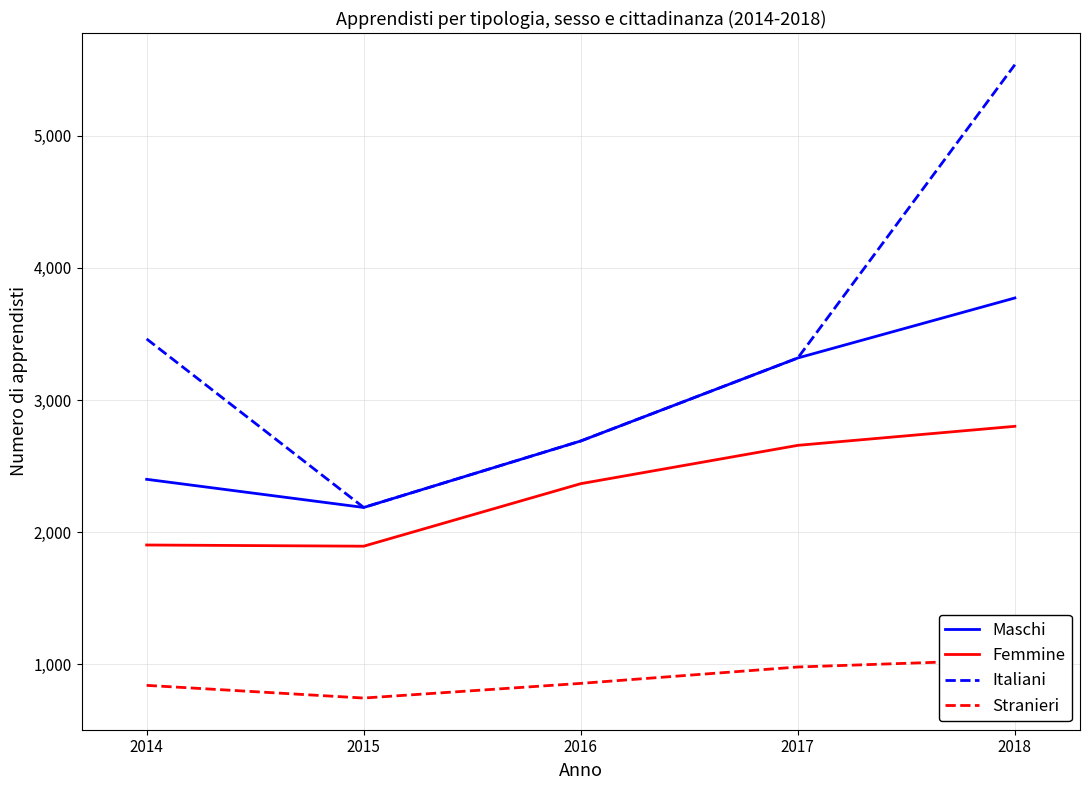

Which has a higher value, 2017 or 2016?

2017